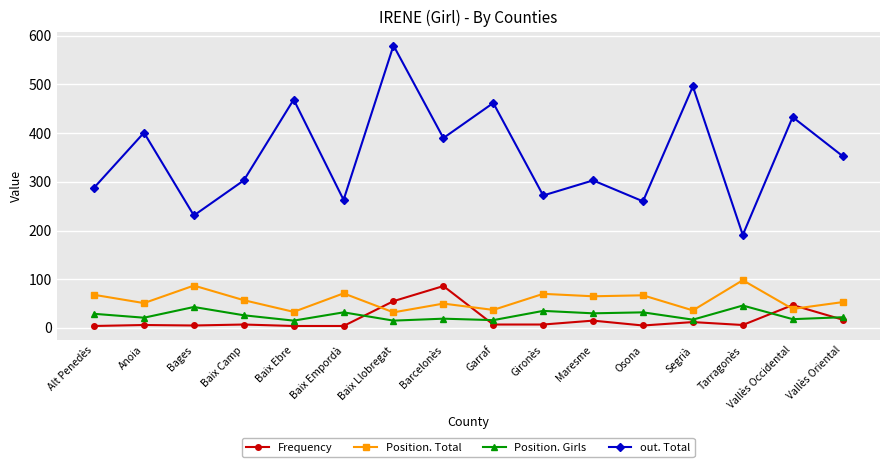

At Barcelonès, list the series in order from largest to smallest.

out. Total, Frequency, Position. Total, Position. Girls